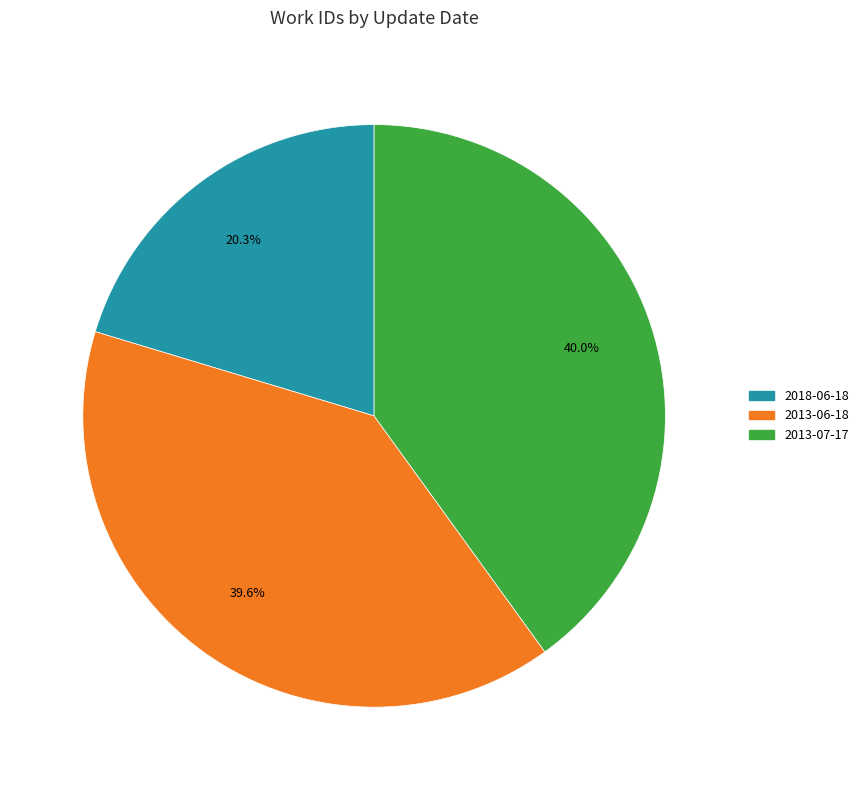

What percentage do 2013-06-18 and 2013-07-17 together represent?

79.7%